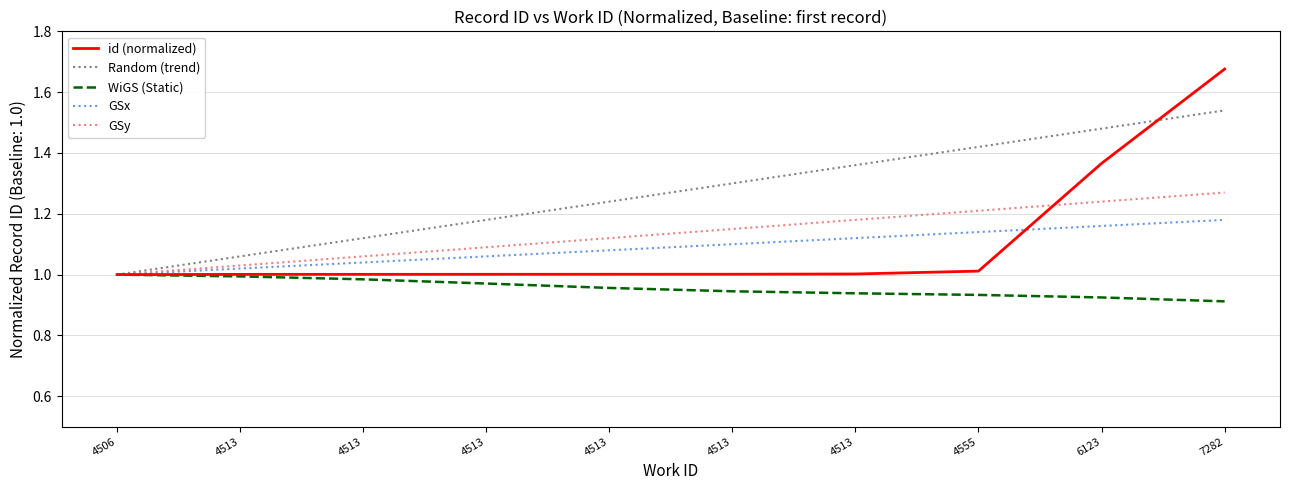

True or false: GSy and Random (trend) intersect in this chart.

False